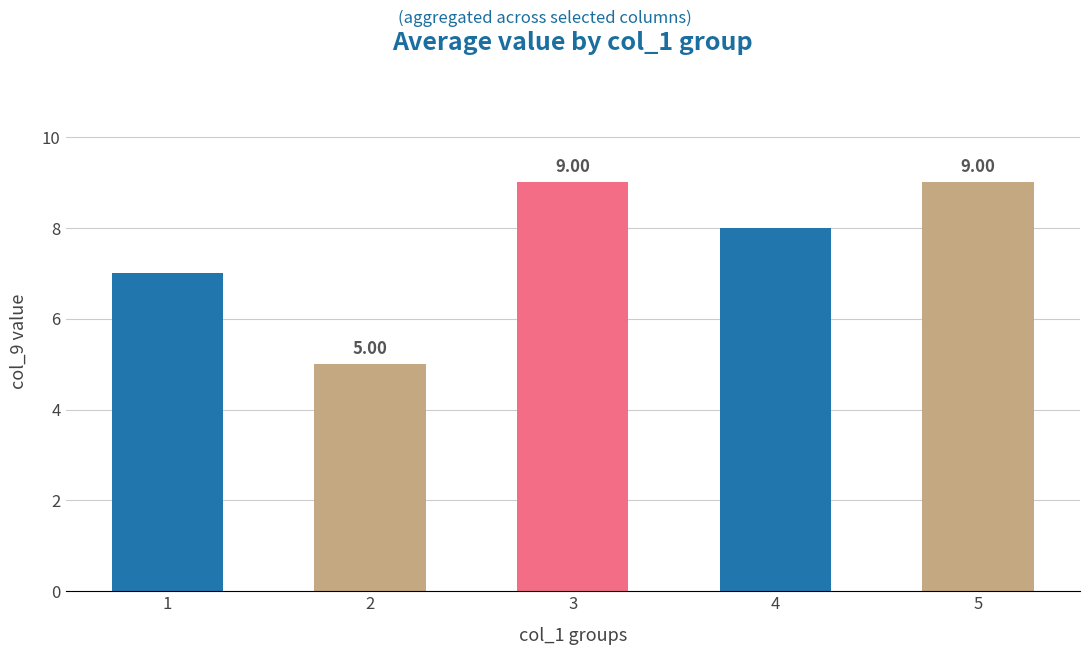

Reading left to right, list all the values displayed in this chart.

1=7	2=5	3=9	4=8	5=9